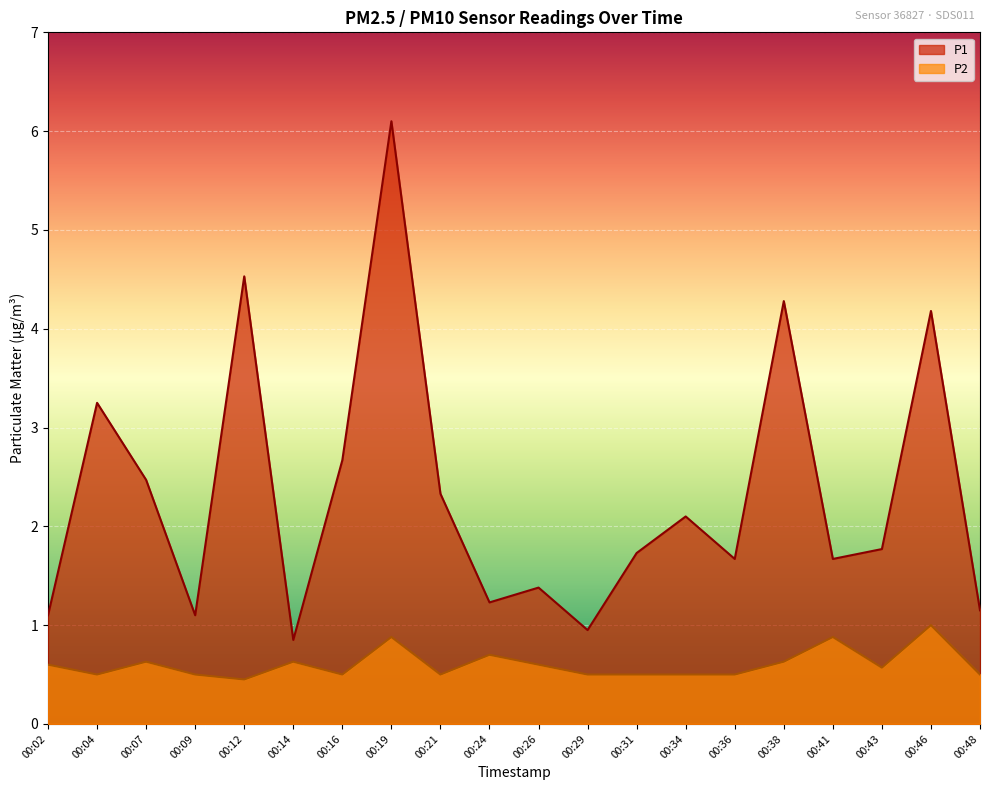

True or false: P1 and P2 intersect in this chart.

False